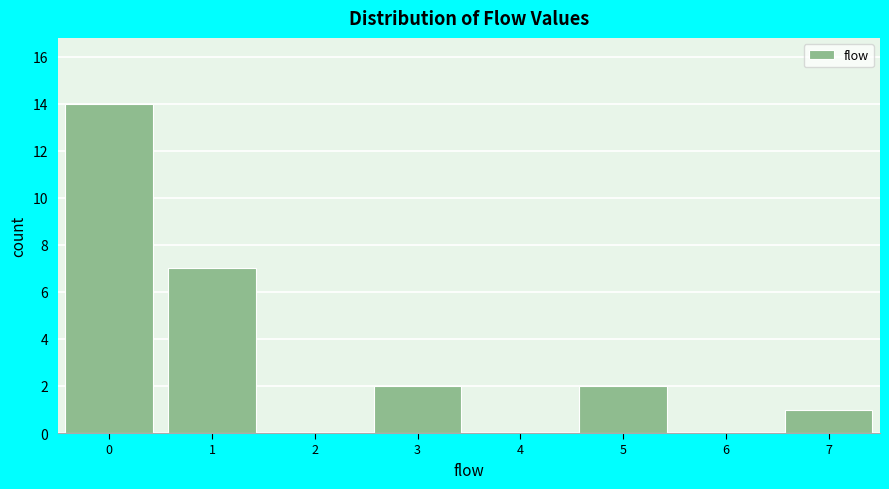

How tall is the bar that spans 6.5 to 7.5 on the x-axis? The values are not printed on the chart, so give them approximately, as read against the axis.

1